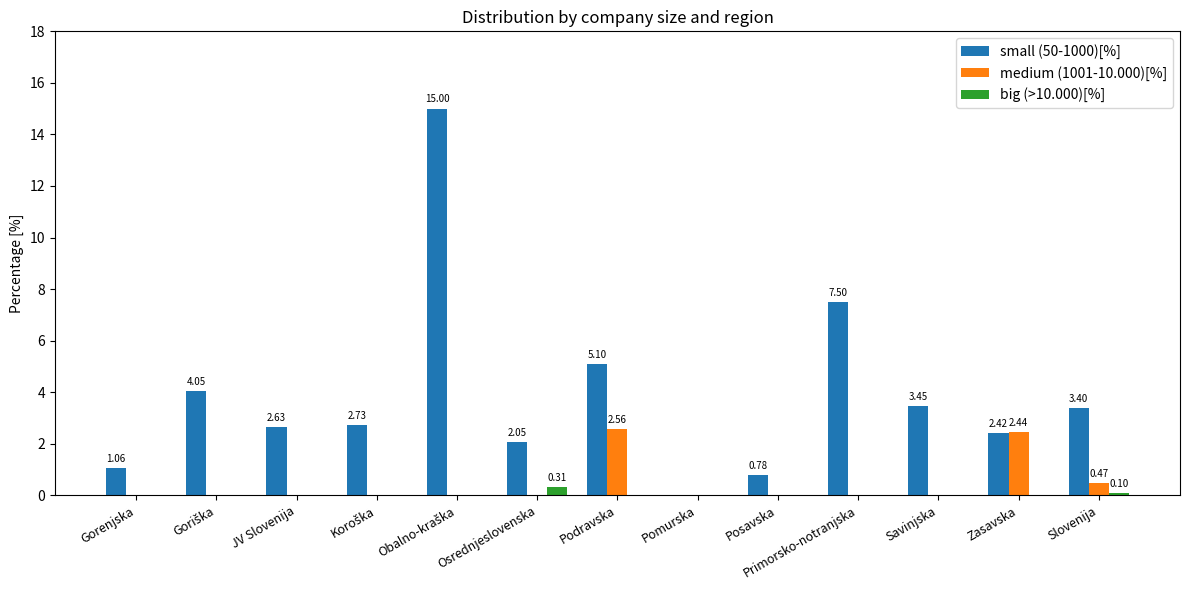

Which series has the largest total across all categories?

small (50-1000)[%]